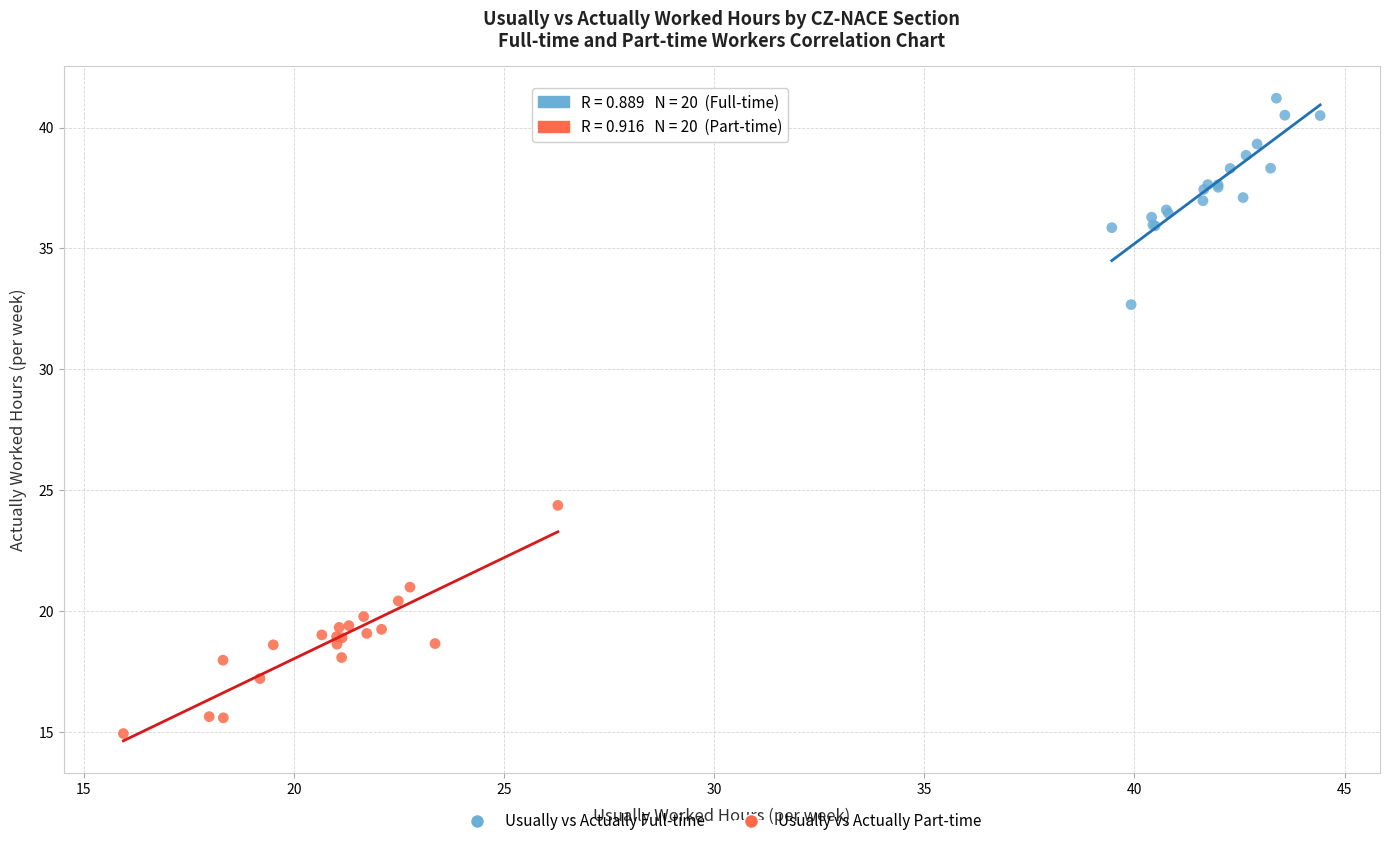

Which series contains the highest Y value?

Usually vs Actually Full-time